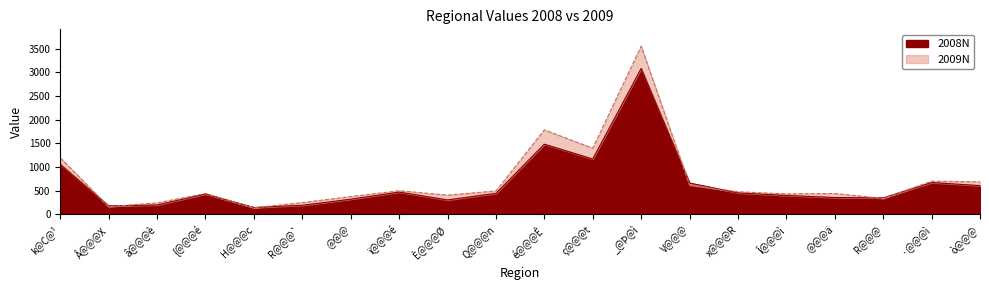

How many data points in 2008N are above 445?

9